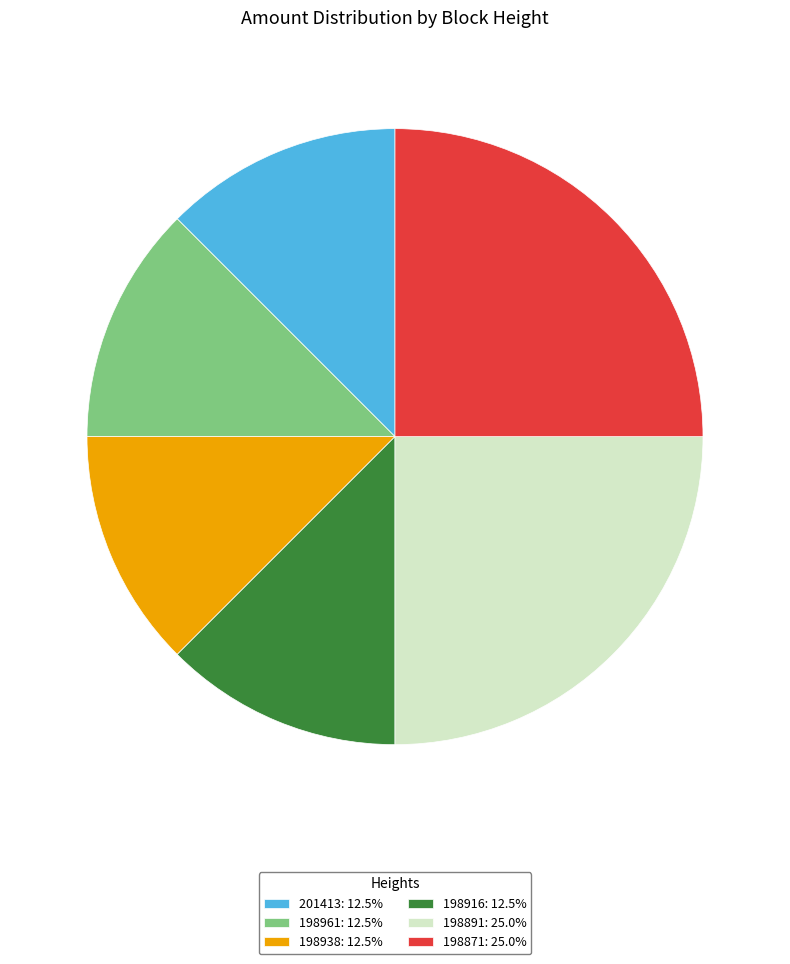

How many segments does this pie chart have?

6